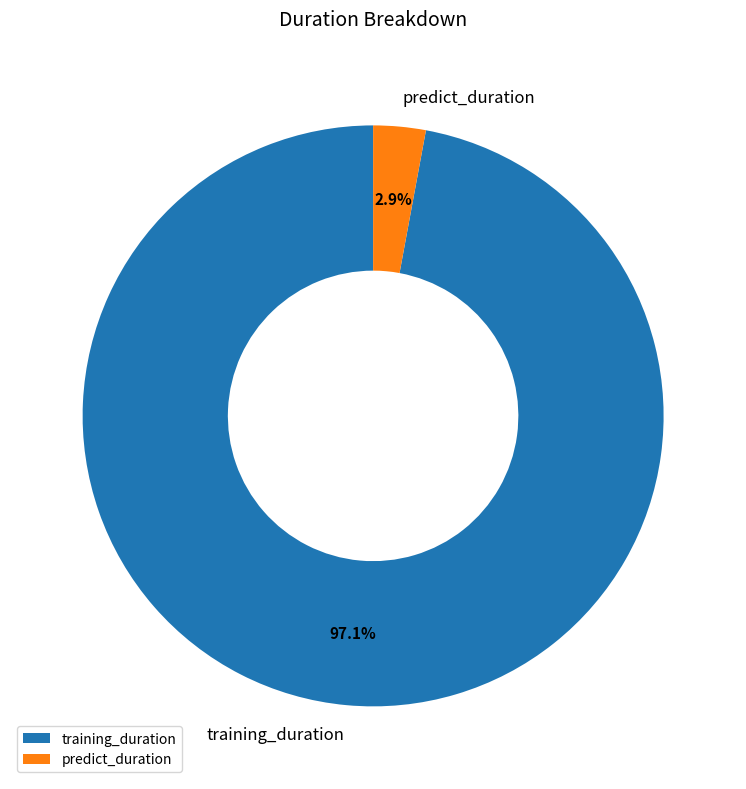

How many segments does this pie chart have?

2